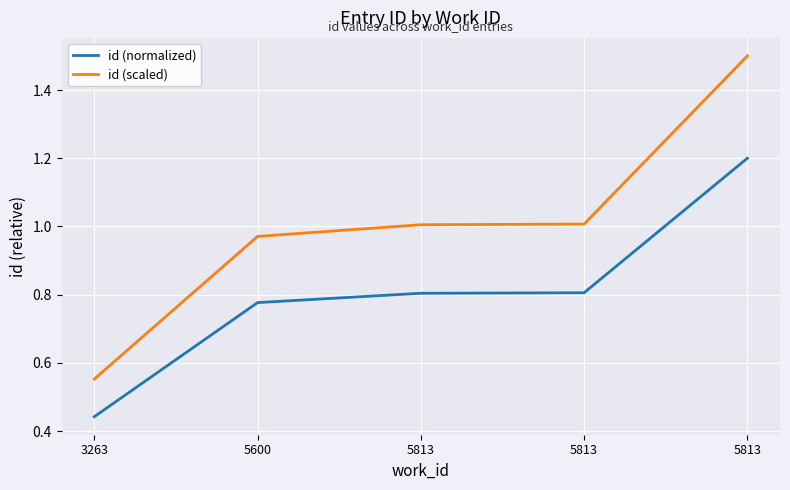

Reading right to left, list all the values displayed in this chart.

id (normalized): 1.2	0.8	0.8	0.8	0.4
id (scaled): 1.5	1.0	1.0	1.0	0.6